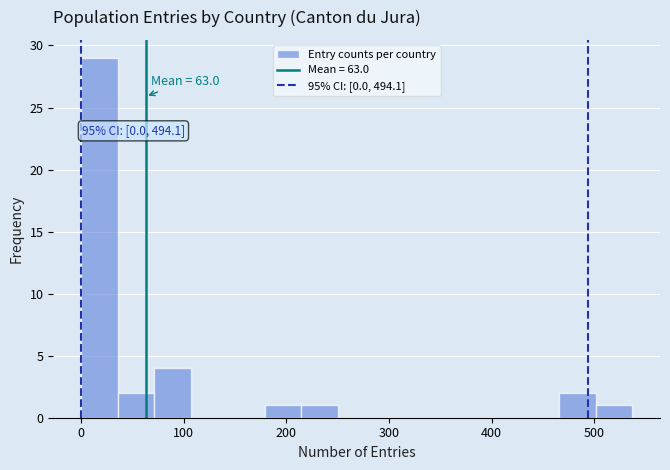

Around what value on the x-axis is the tallest bar? Give the approximate position of its centre, as read against the axis.

20